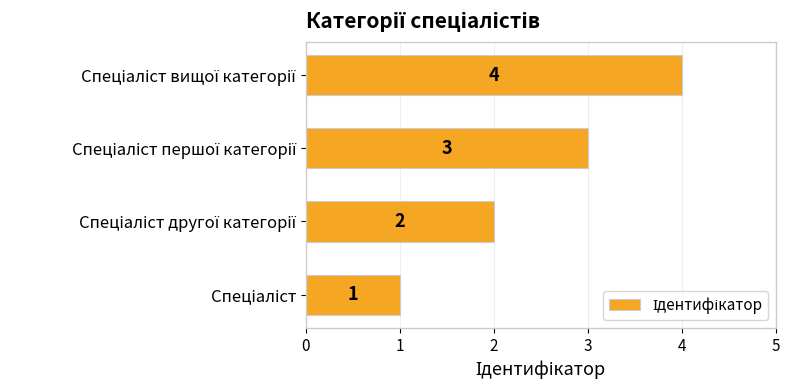

How many values are between 2 and 4?

3